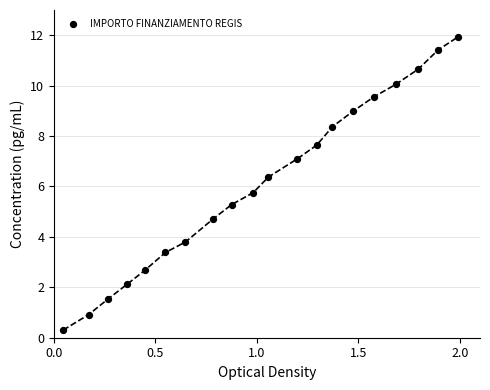

What is the range of Y values (max minus min)?

11.6